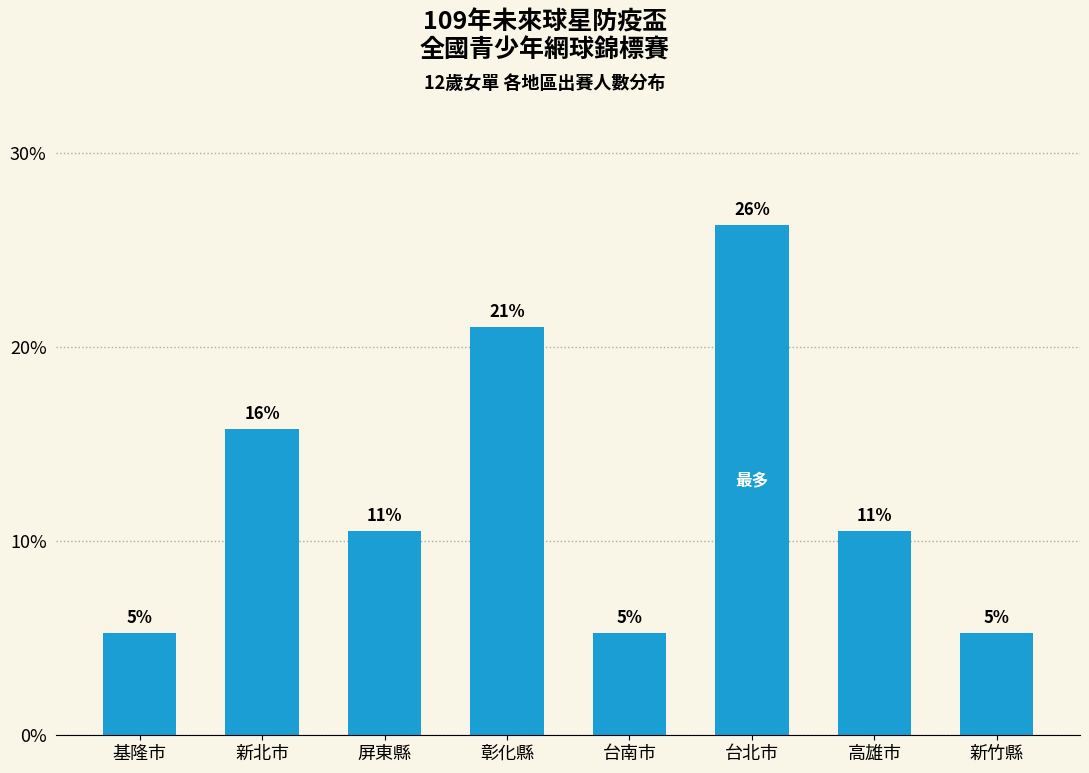

Which label corresponds to the largest value in the chart?

台北市